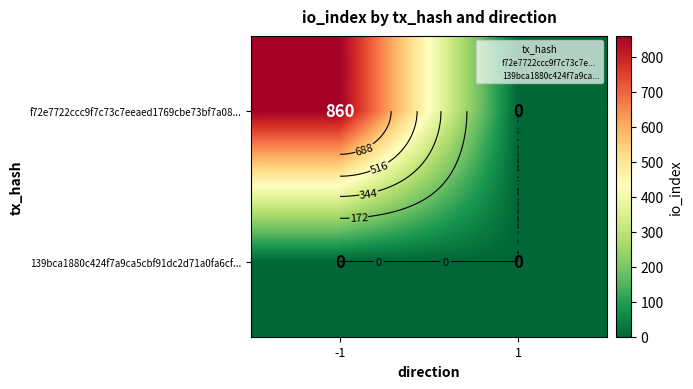

What is the total value across all series at -1?

860